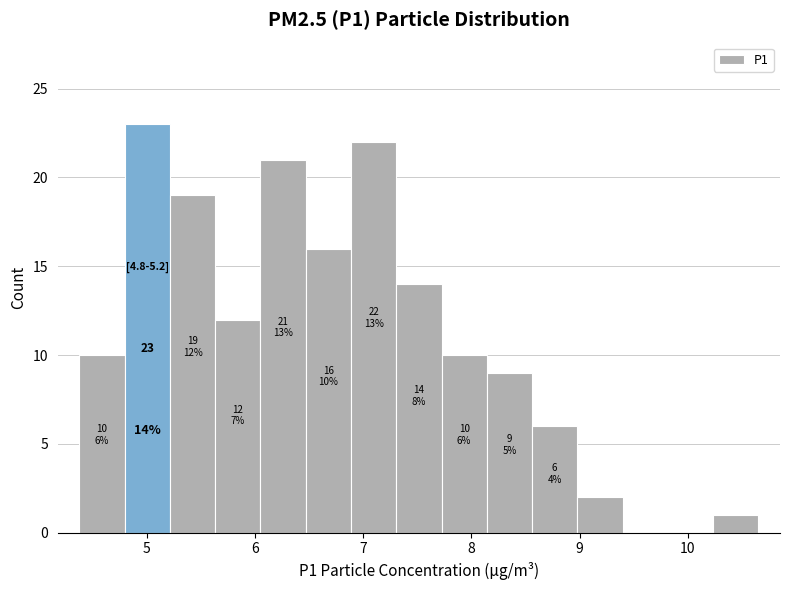

Over which range of the x-axis is the bar tallest?

4.8 to 5.2